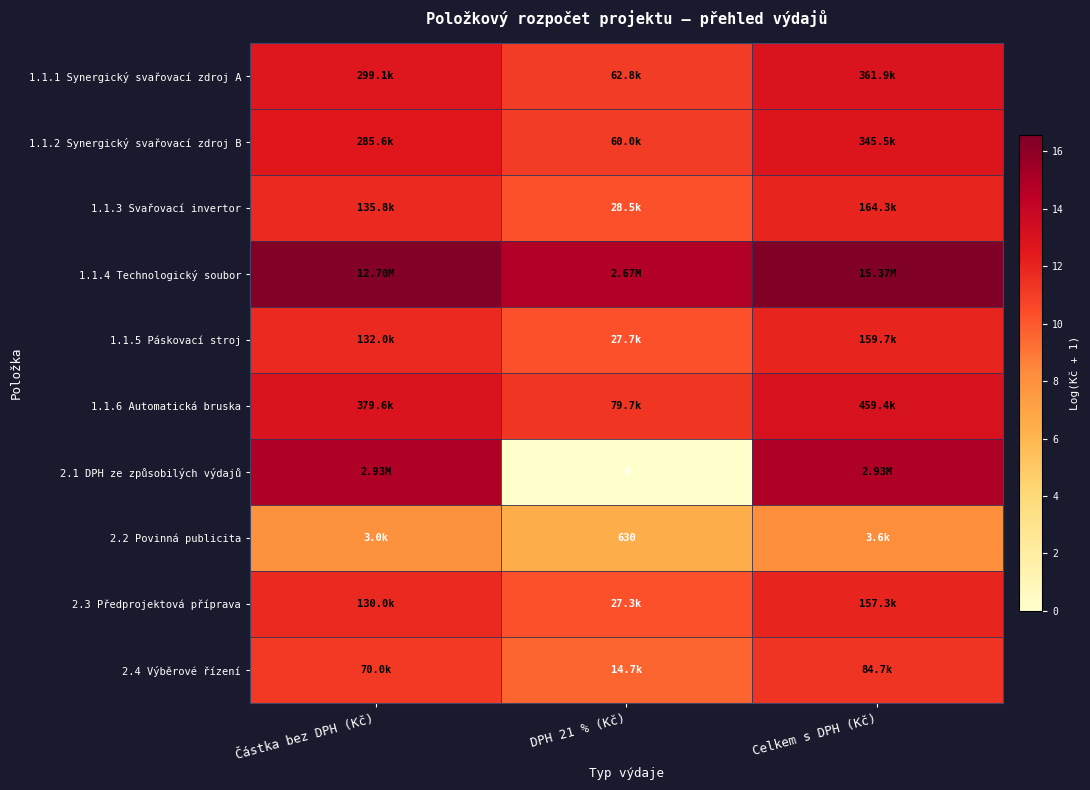

Is it true that 2.1 DPH ze způsobilých výdajů equals -7.1 at DPH 21 % (Kč)?

False